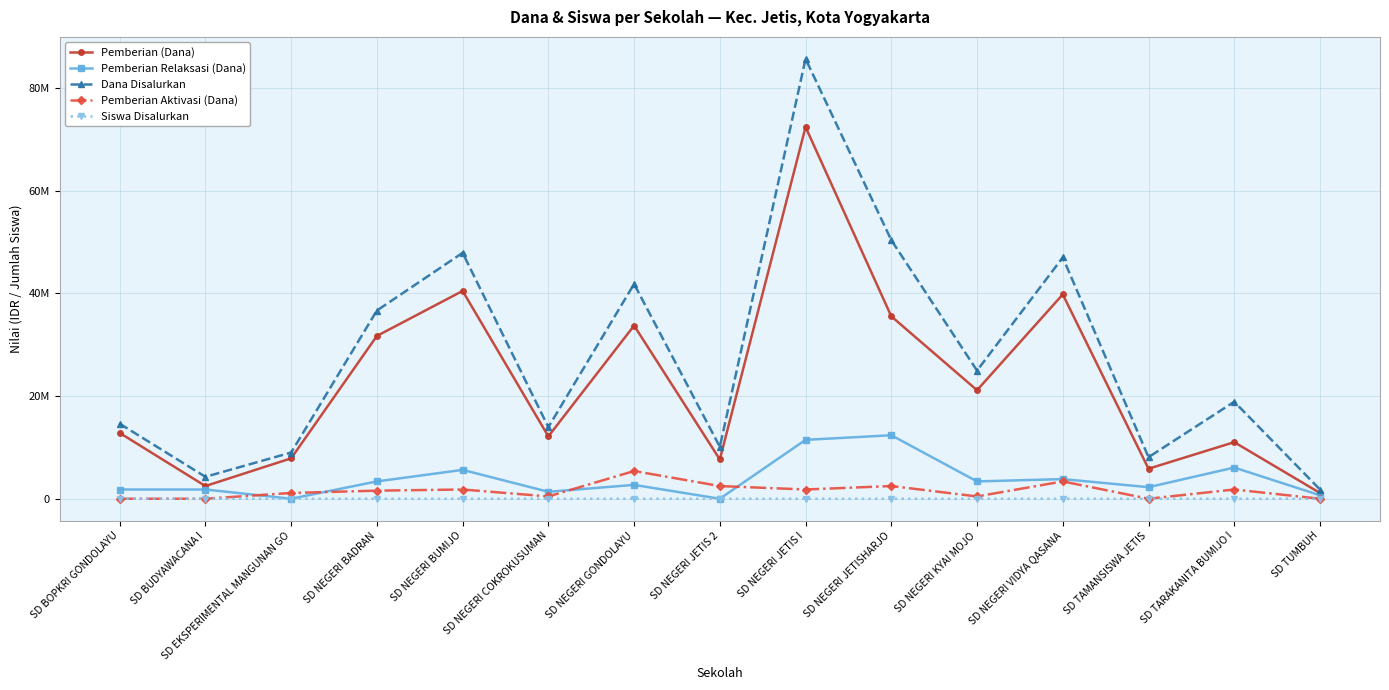

Is this an area chart (filled region under the line)?

No